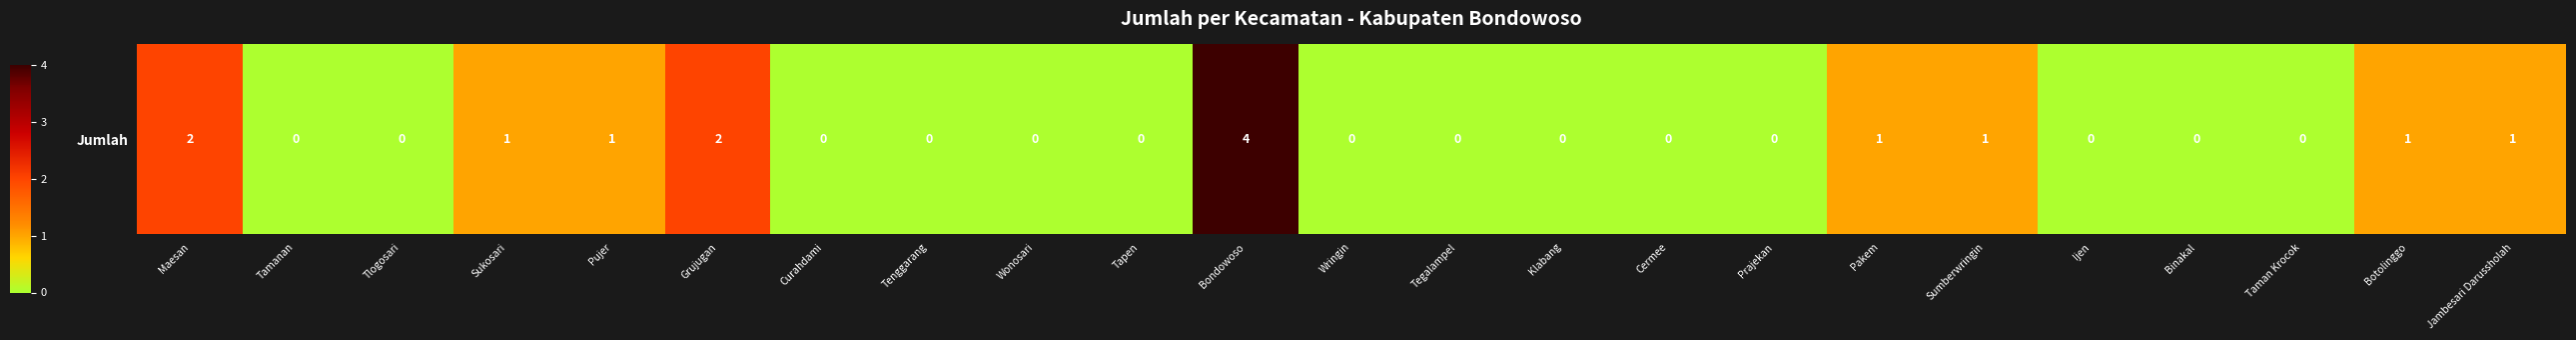

How many series are shown in this chart?

1